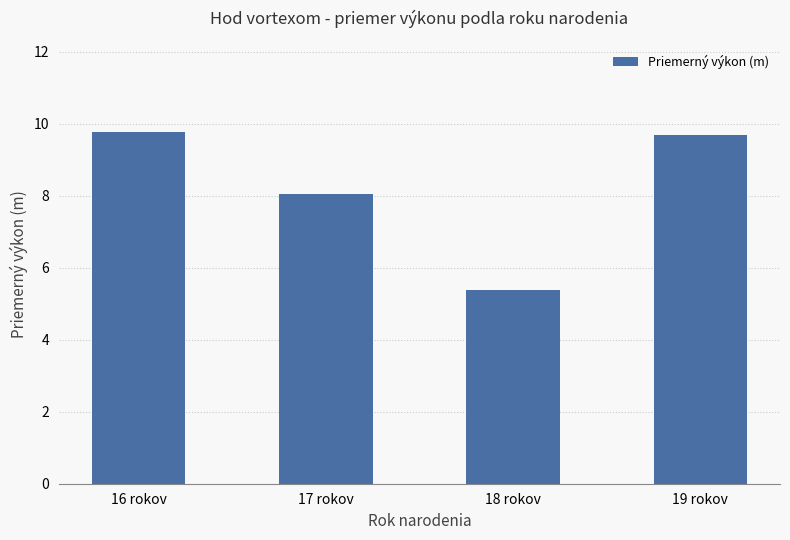

What position from the left is 18 rokov?

3